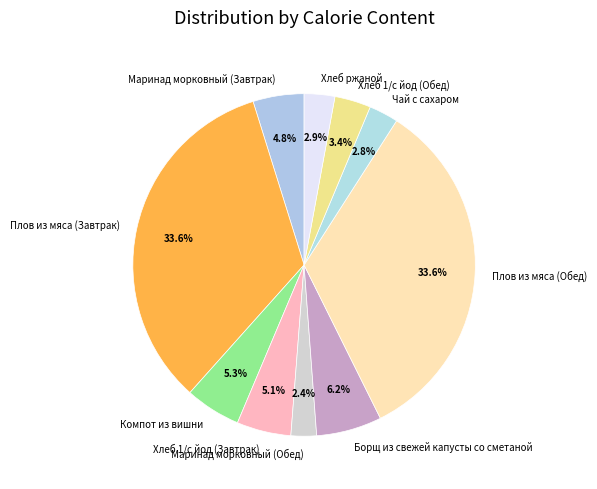

Combined, what portion of the pie is Хлеб 1/с йод (Завтрак) and Плов из мяса (Завтрак)?

38.7%